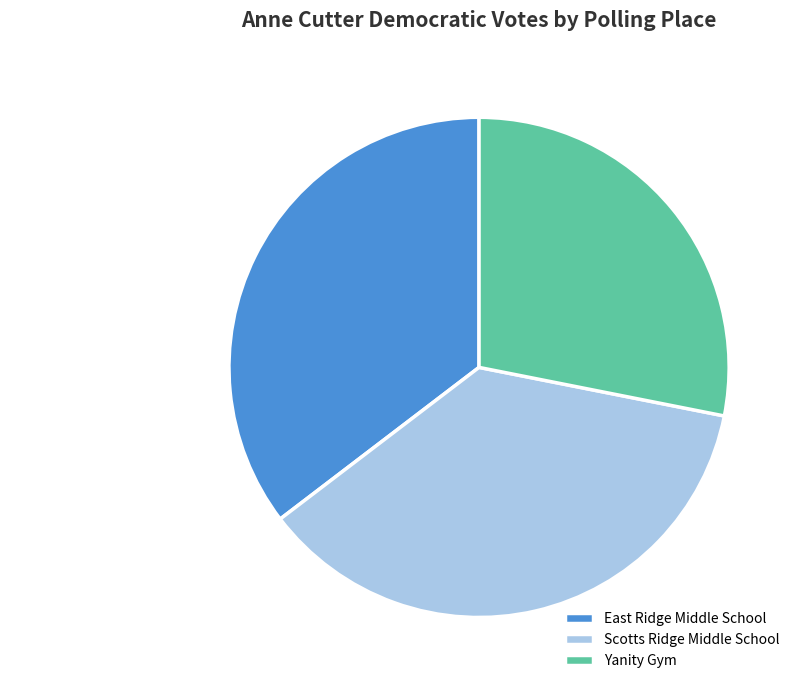

What is the largest slice in the pie chart?

Scotts Ridge Middle School